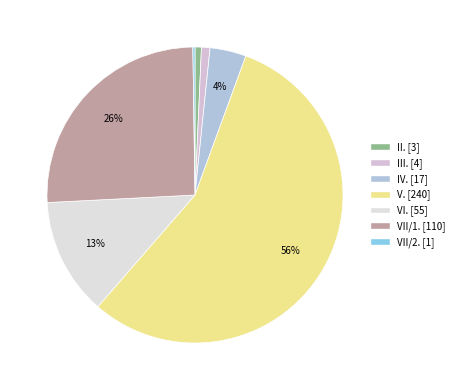

Does VII/2. represent more than half of the total?

No